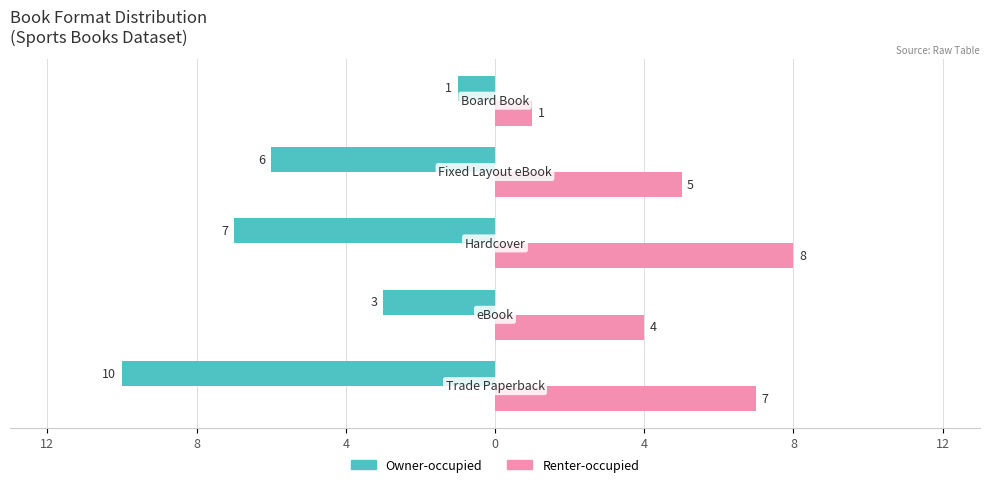

What are all the series names shown in the legend?

Owner-occupied, Renter-occupied